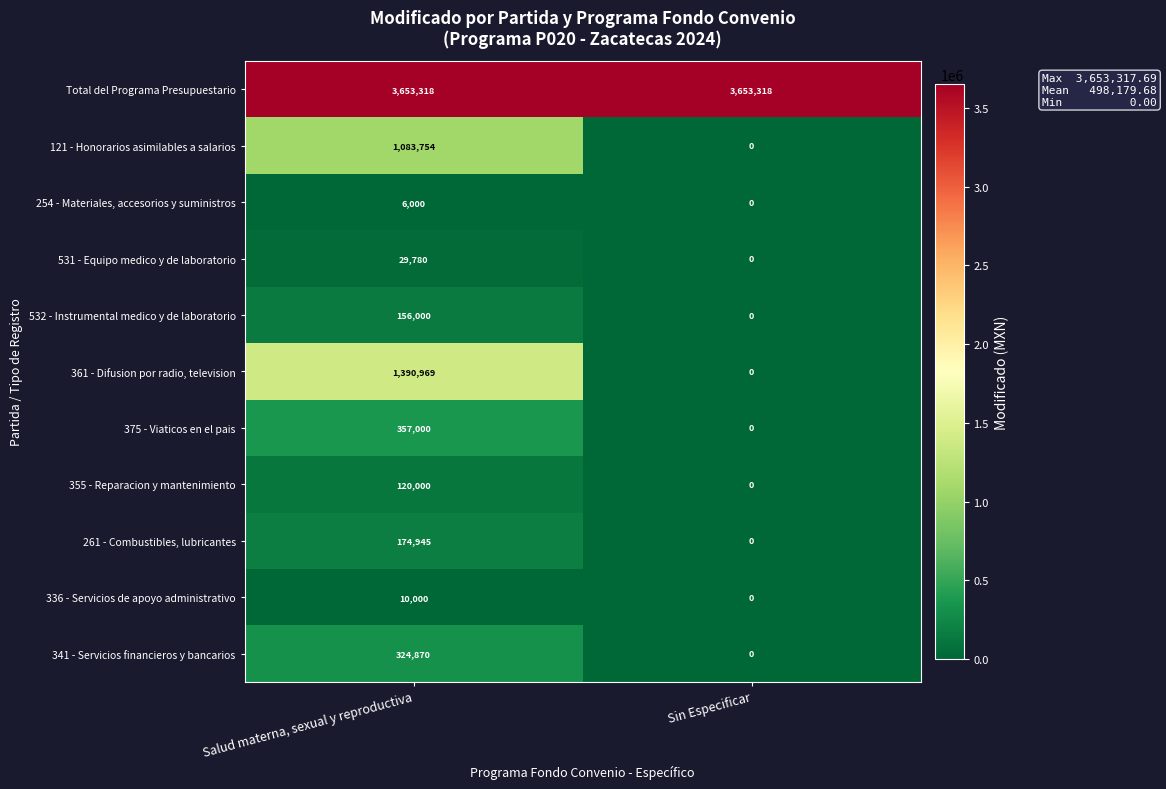

Which series has the largest range (max minus min)?

361 - Difusion por radio, television